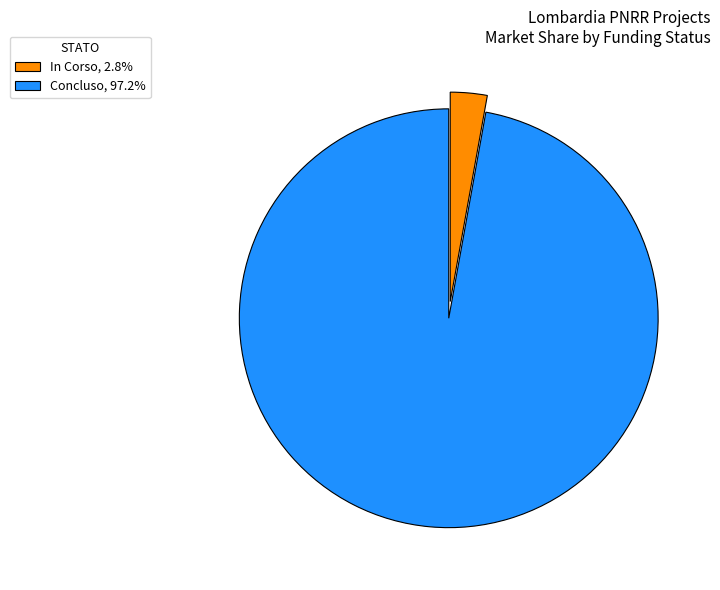

Is the sum of Concluso, 97.2% and In Corso, 2.8% greater than half?

Yes